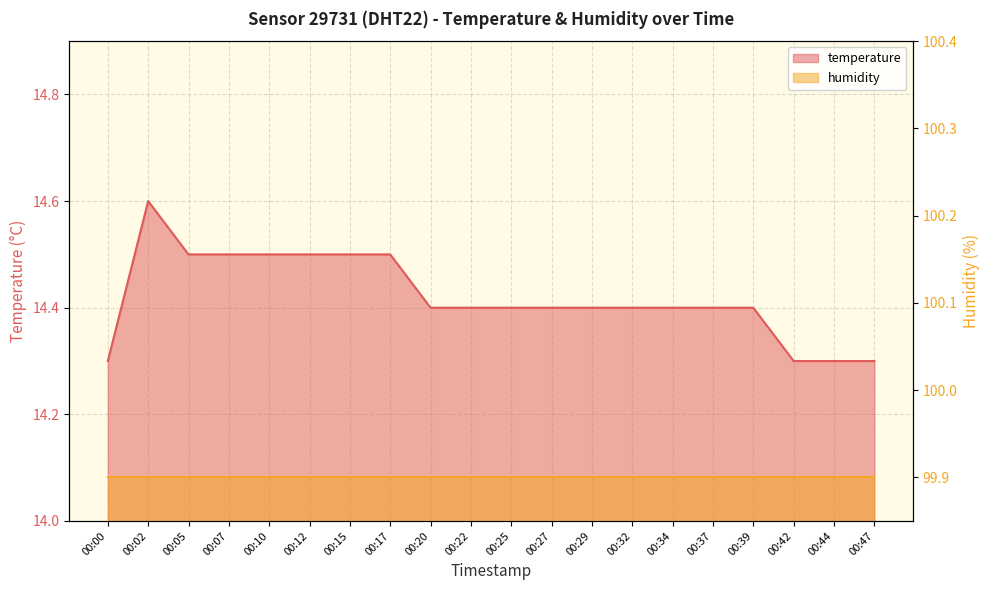

What is the greatest value displayed?

14.6